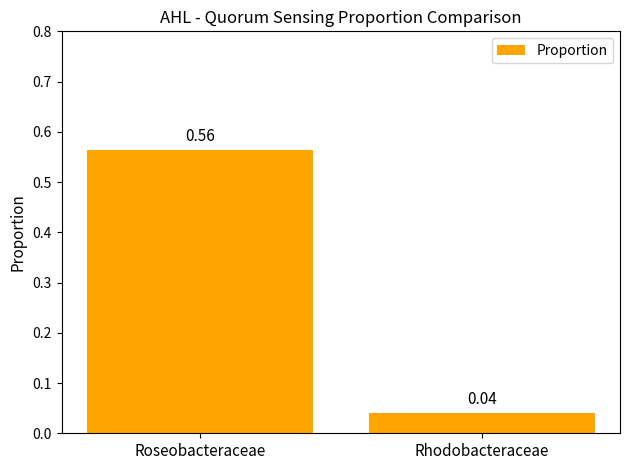

Between Roseobacteraceae and Rhodobacteraceae, which is larger?

Roseobacteraceae